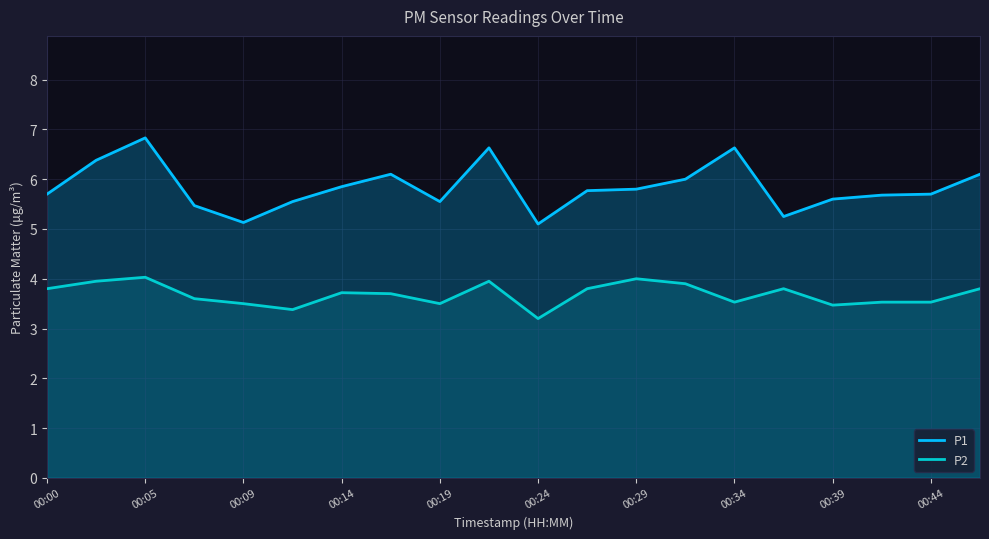

At which category is the sum across all series the highest?

00:05